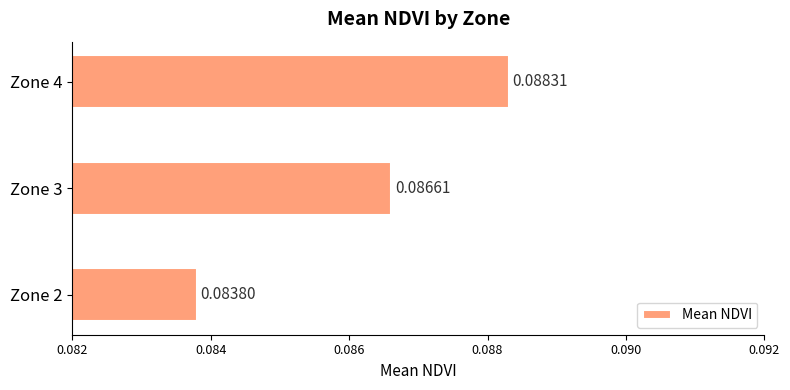

List the labels in order of value, largest first.

Zone 4, Zone 3, Zone 2